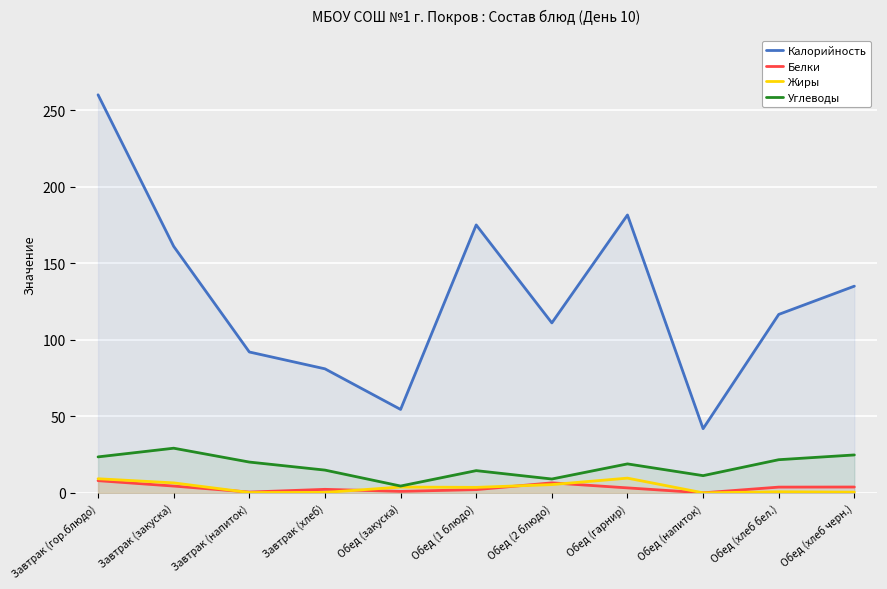

How many lines are shown in the chart?

4